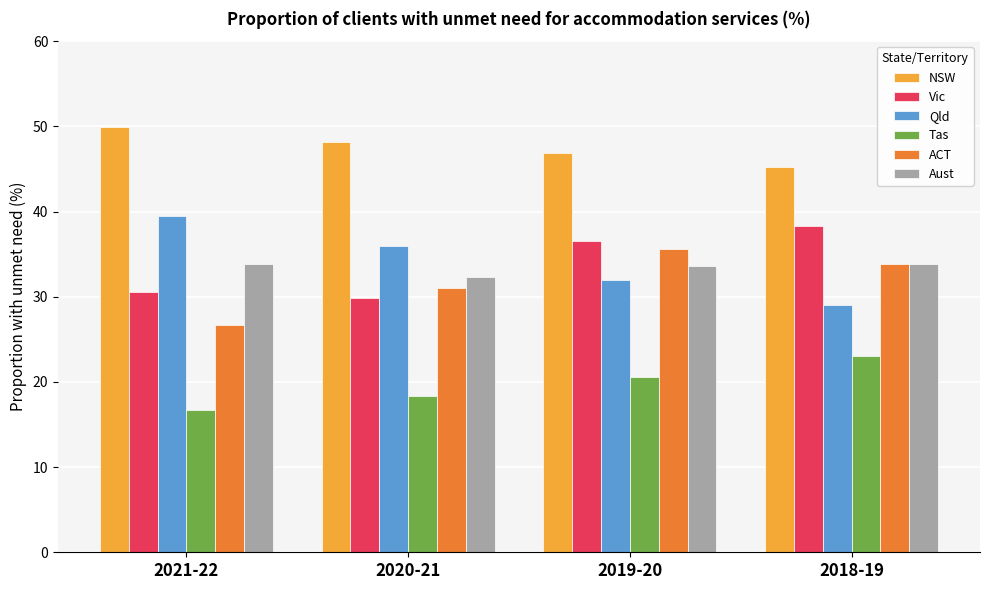

The value of Tas at 2019-20 is 13.8. True or false?

False